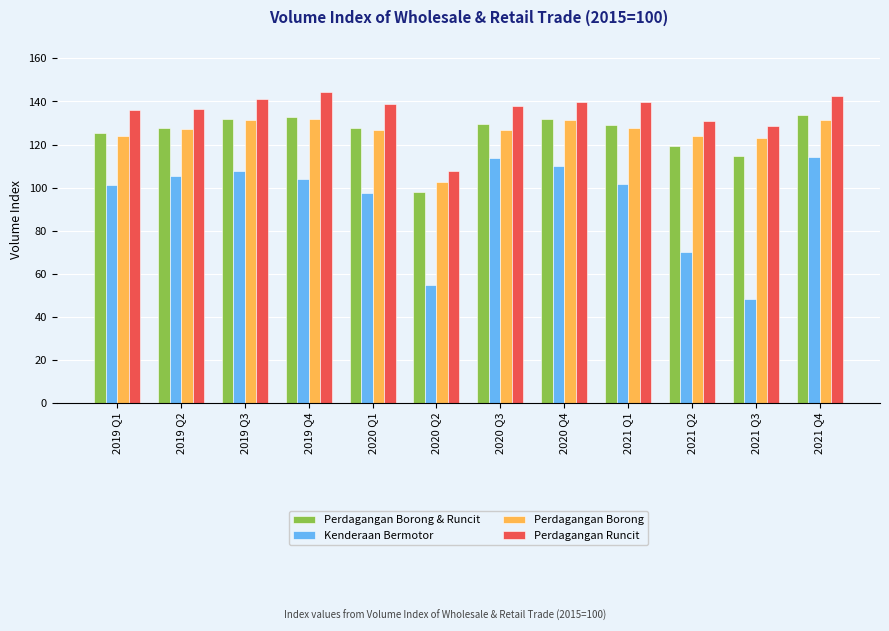

Read the Perdagangan Borong & Runcit value at 2021 Q1.

128.9